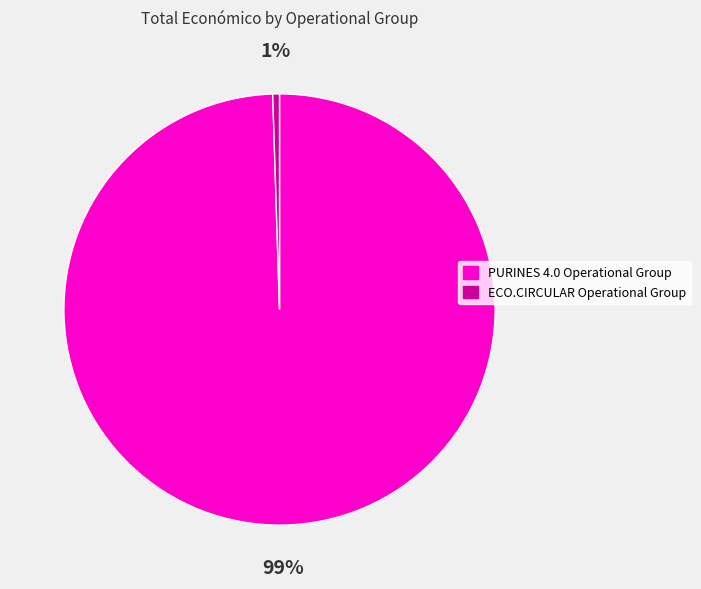

What is the smallest slice in the pie chart?

ECO.CIRCULAR Operational Group